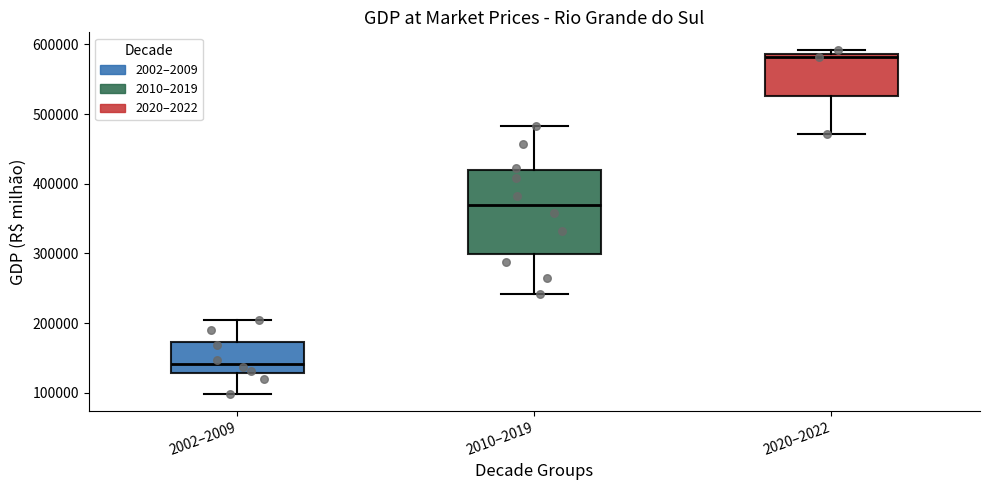

Reading left to right, read every box against the y-axis: the position of its median line, the range the box covers, and the ends of its whiskers. The values are not printed on the chart, so give them approximately, as read against the axis.

2002–2009: median 140000, box 130000 to 170000, whiskers 100000 to 200000
2010–2019: median 370000, box 300000 to 420000, whiskers 240000 to 480000
2020–2022: median 580000, box 530000 to 590000, whiskers 470000 to 590000 (just above the box's upper edge)